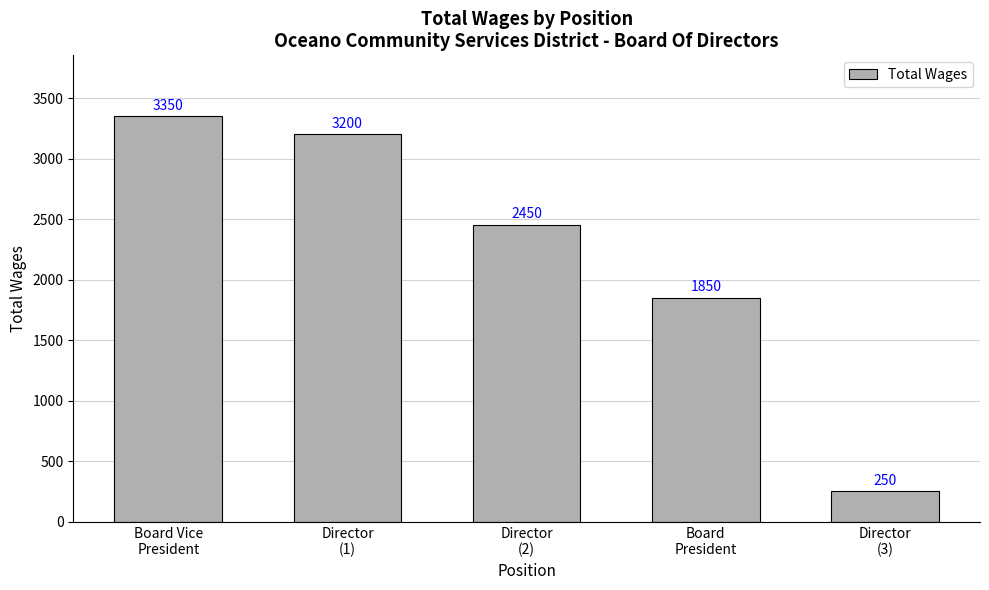

Reading right to left, transcribe all the data shown in this chart.

250	1850	2450	3200	3350